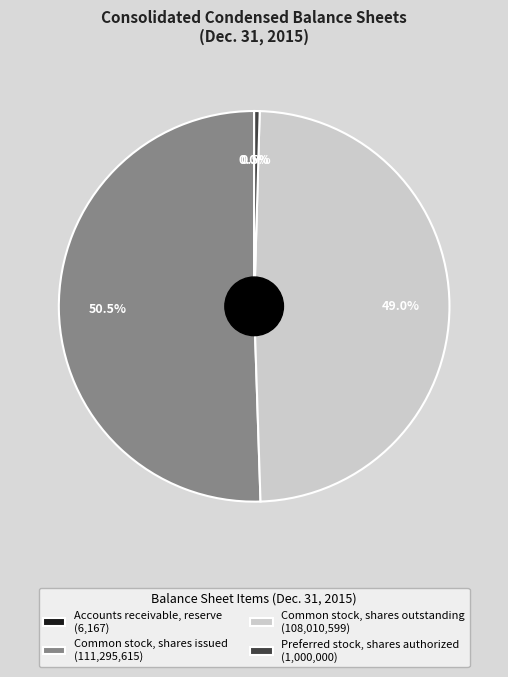

Is there a majority slice in this chart?

Yes